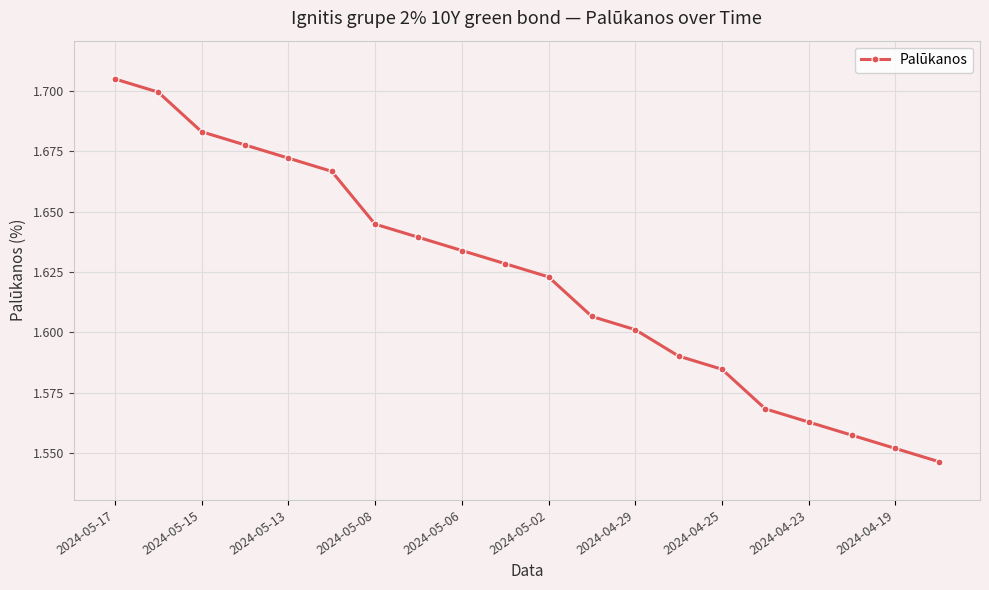

True or false: there are more than 1 points higher than both neighbors.

False